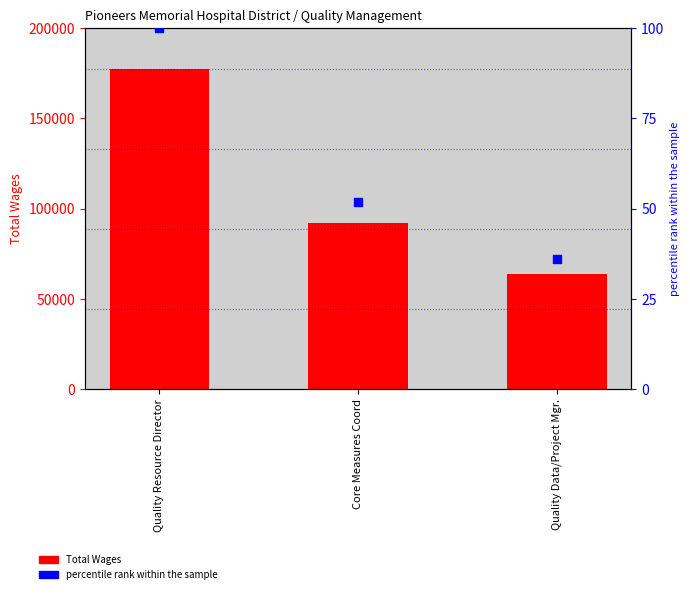

At which category is the sum across all series the highest?

Quality Resource Director